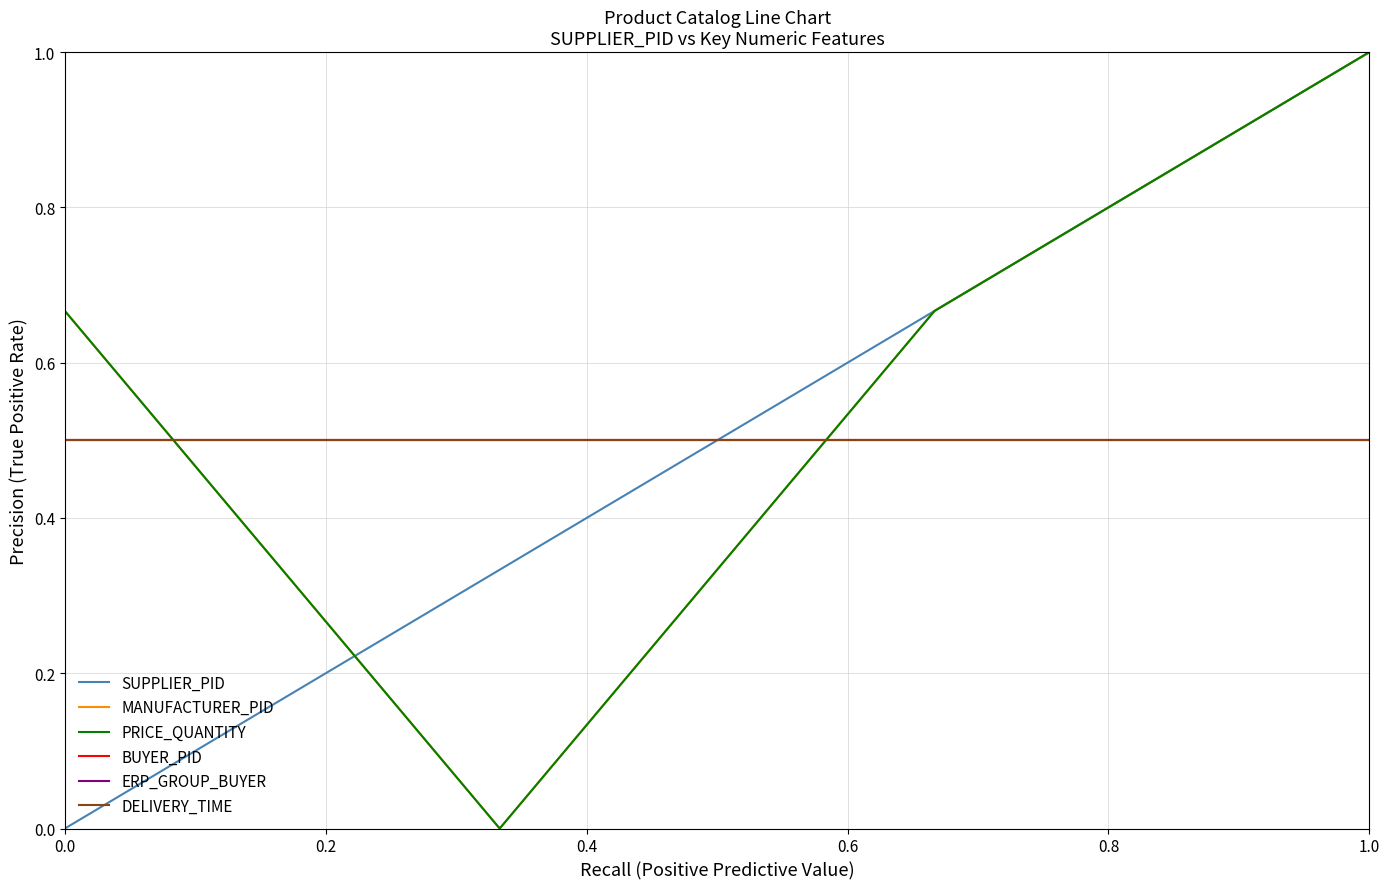

Does the chart display data point markers on the line(s)?

No